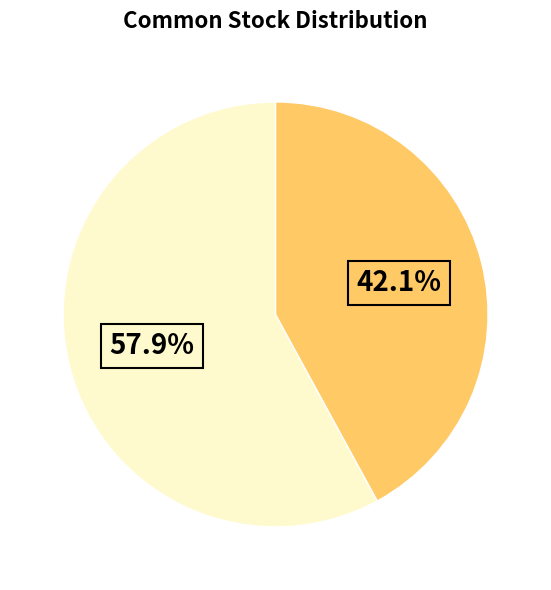

Does any single category account for the majority?

Yes